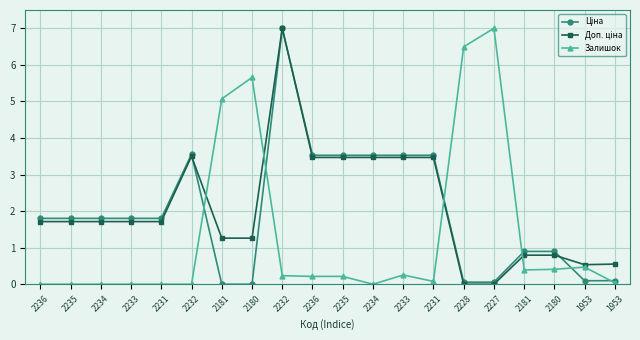

At which category does Ціна reach its first local valley?

1953